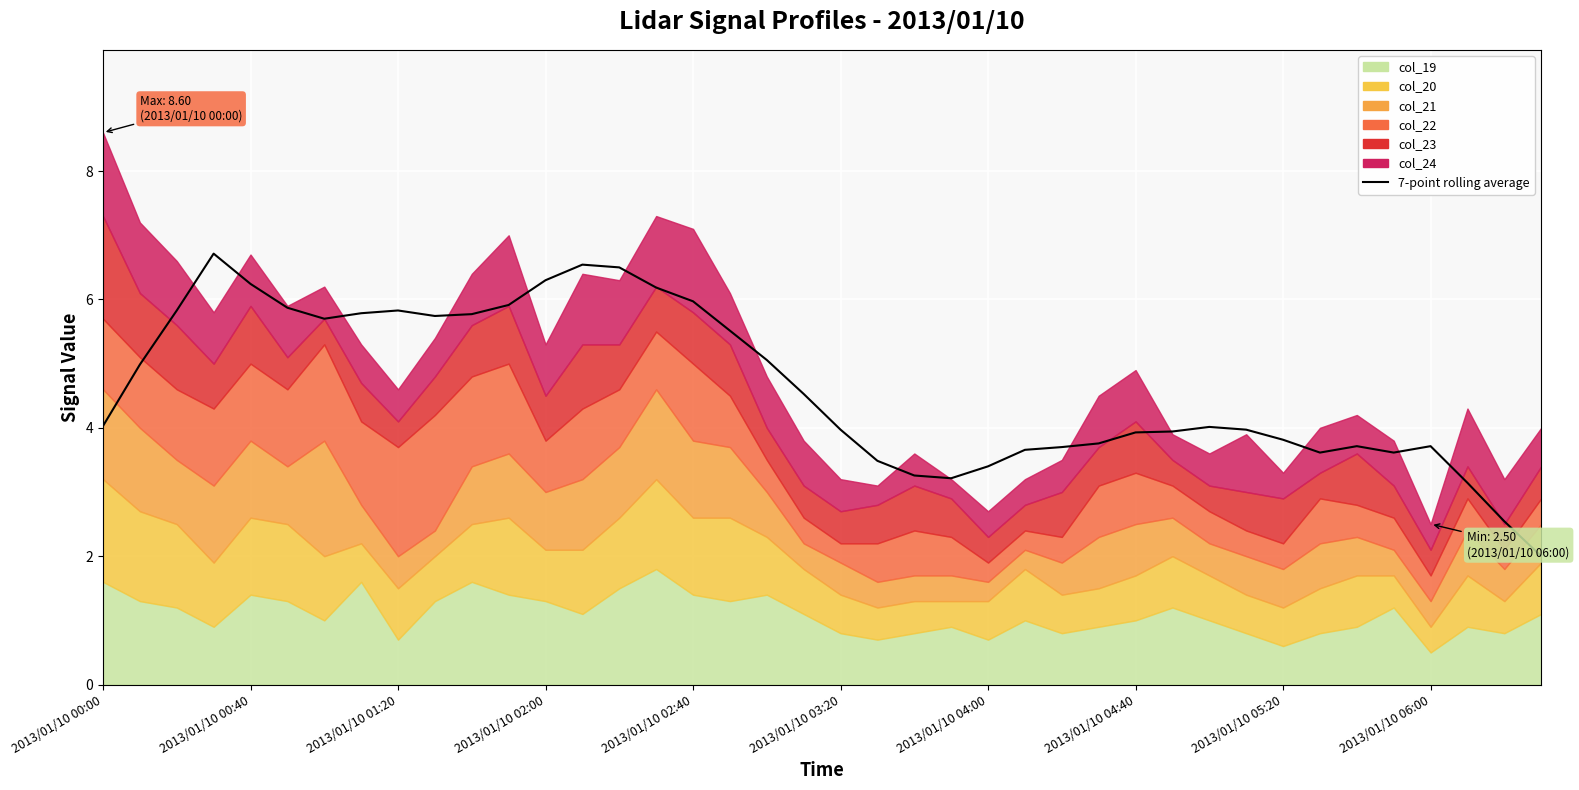

What is the sum of all values?

185.5